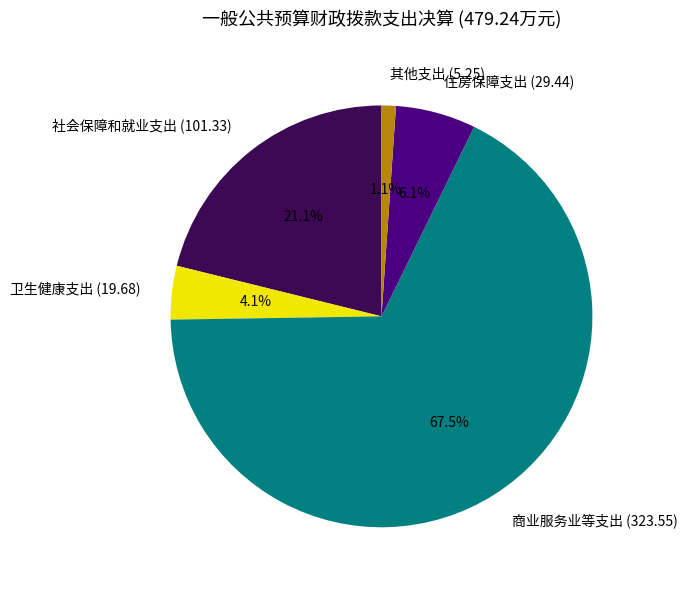

What percentage is the 卫生健康支出 (19.68) slice, to the nearest percent?

4%